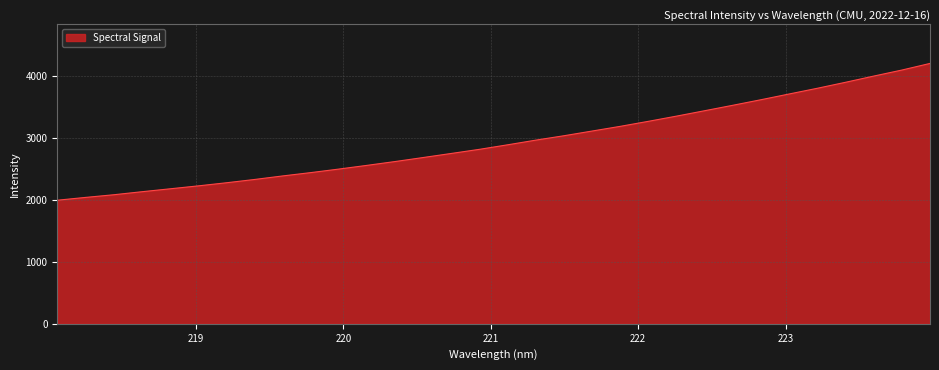

What is the difference between the maximum and second lowest values?

2166.1